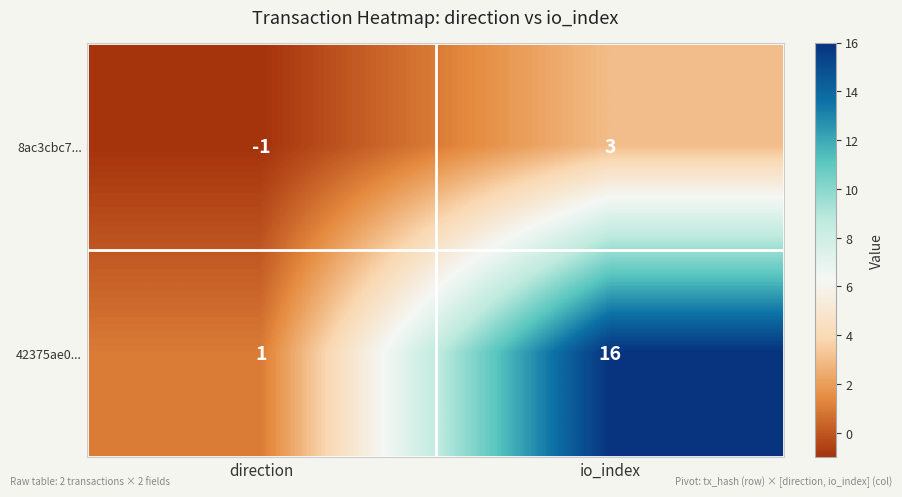

Where is 8ac3cbc7... nearest to the value 1?

direction